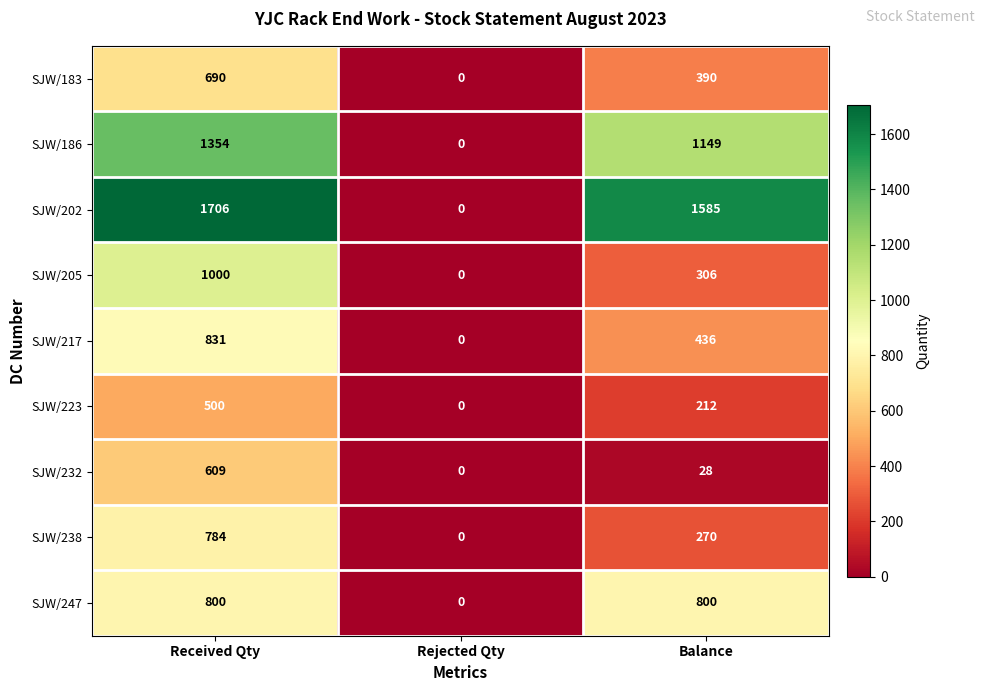

What is the difference between the maximum and minimum values in the SJW/205 series?

1000